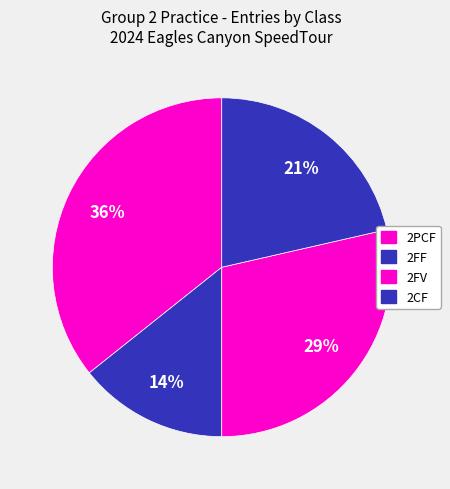

Is there any slice that represents more than half of the pie?

No